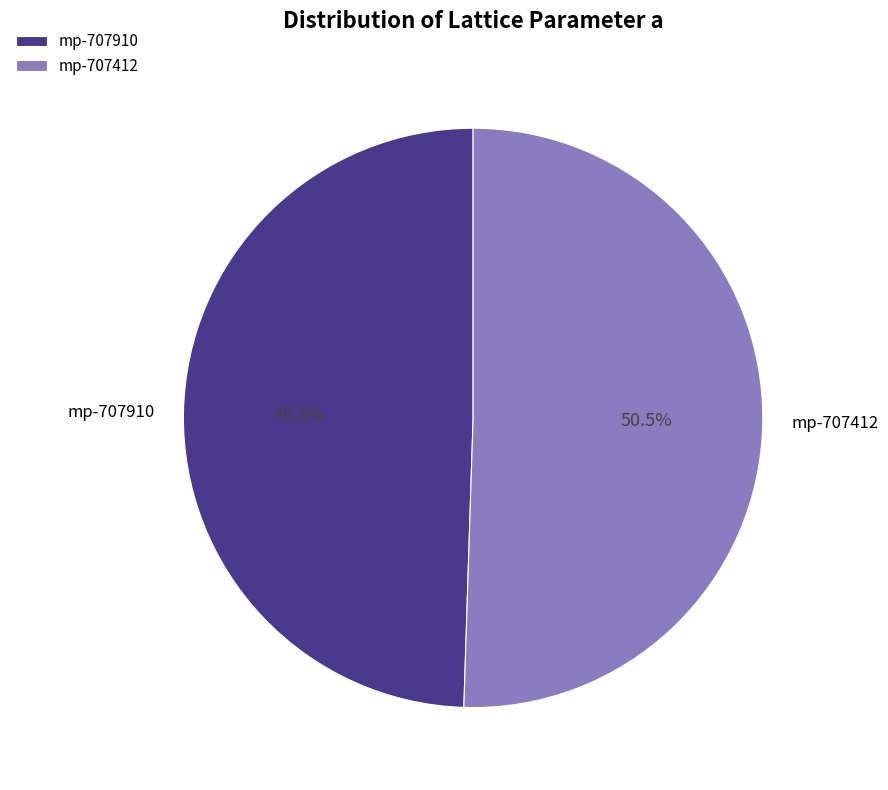

Between mp-707910 and mp-707412, which is larger?

mp-707412